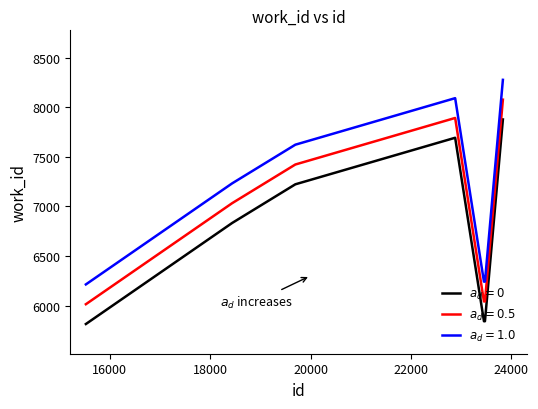

What is the smallest value displayed?

5813